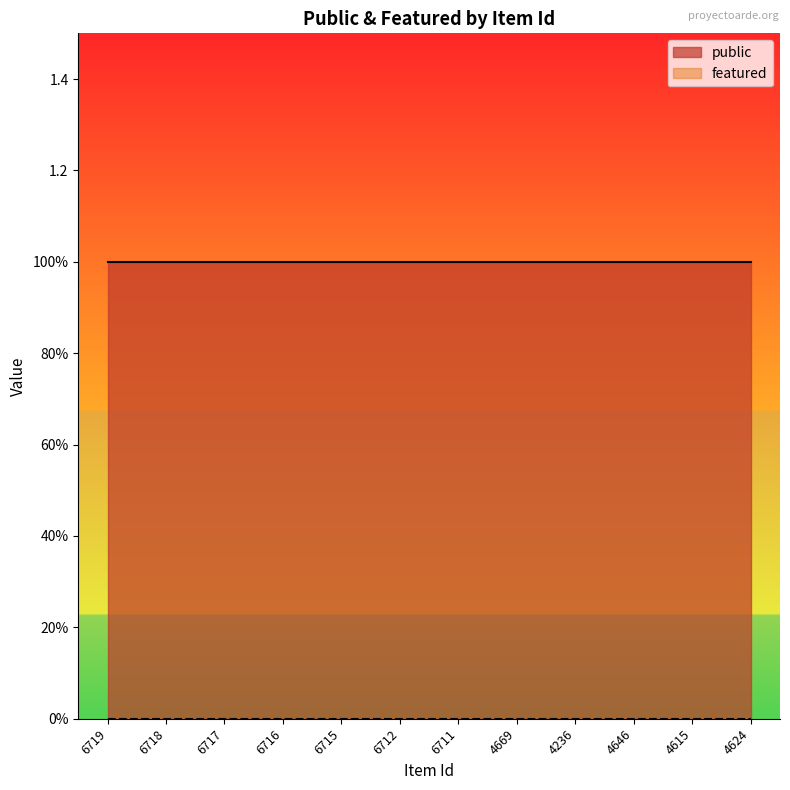

What is the label of the 12th point from the left?

4624